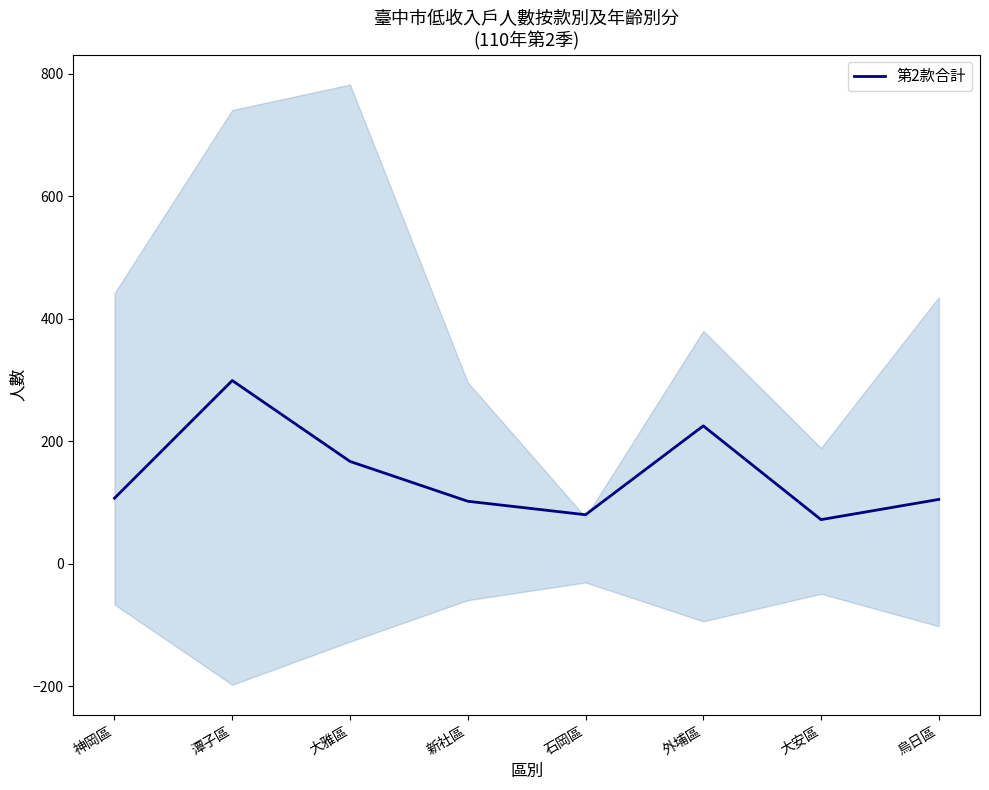

What is the difference between the values at 潭子區 and 石岡區?

219